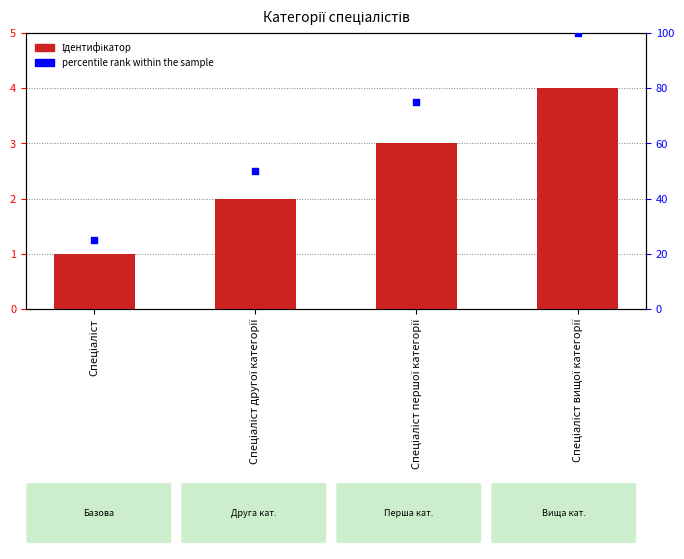

Which series has the largest total across all categories?

percentile rank within the sample